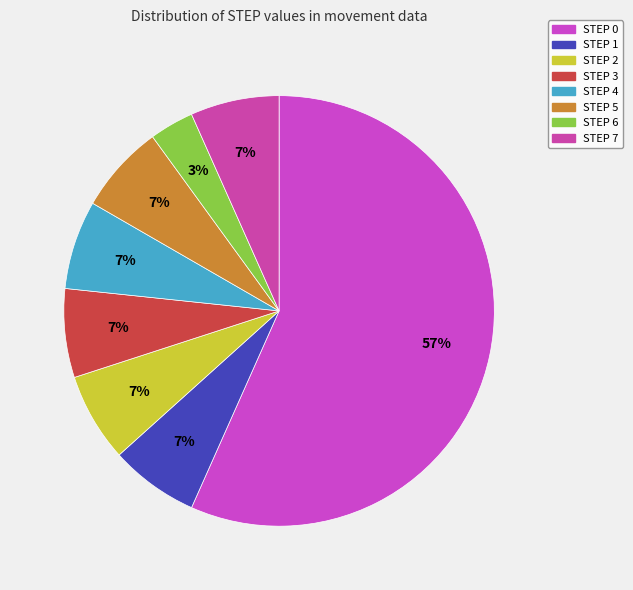

How many segments does this pie chart have?

8